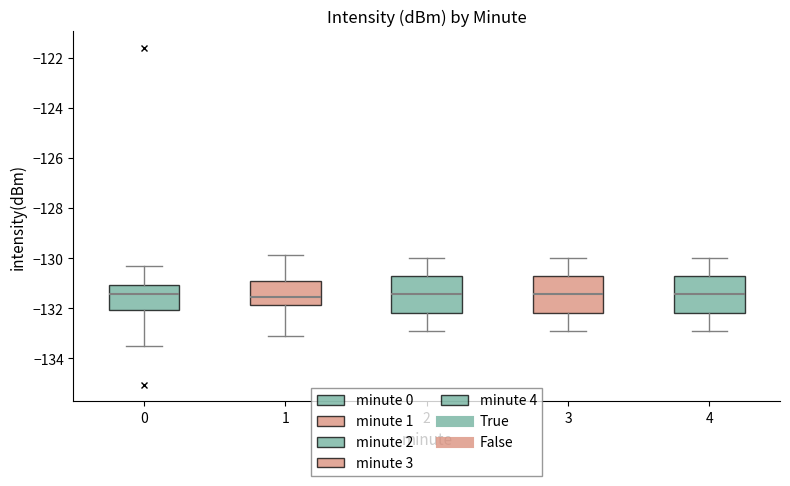

Where does the median line of the box at x = 3 sit on the y-axis? The values are not printed on the chart, so give them approximately, as read against the axis.

-131.4